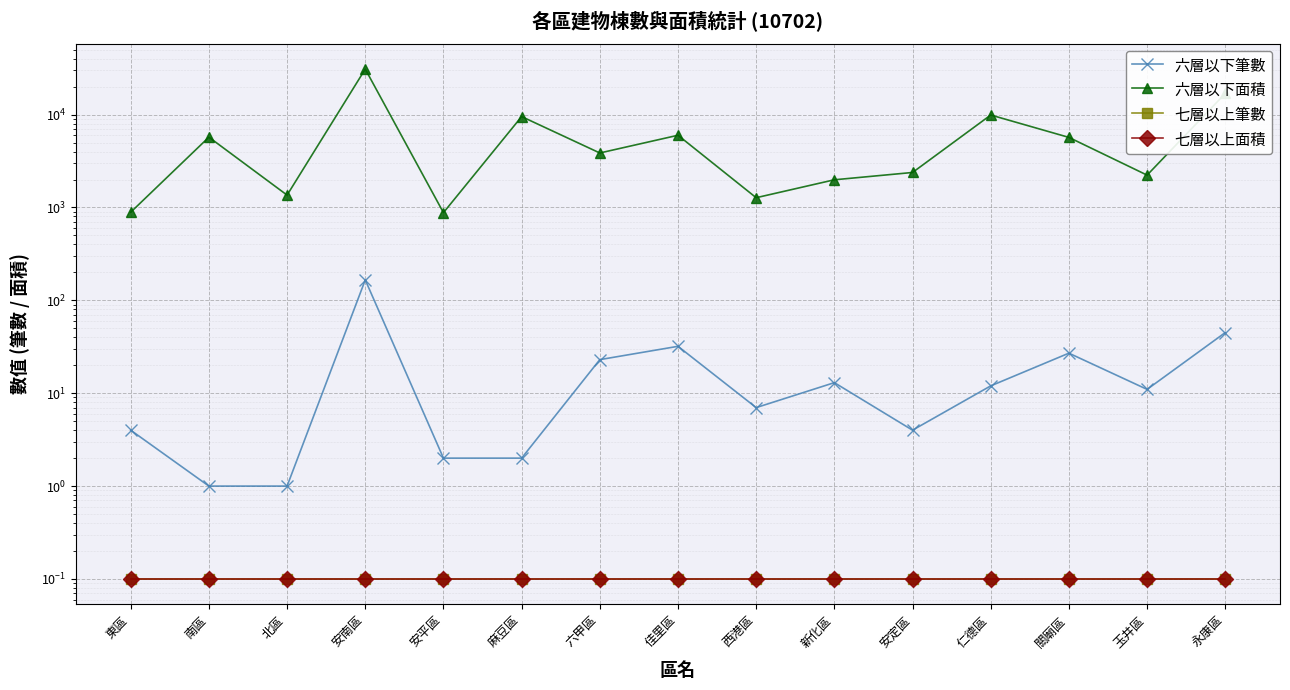

Reading left to right, extract all data points from this chart.

六層以下筆數: 4.0	1.0	1.0	166.0	2.0	2.0	23.0	32.0	7.0	13.0	4.0	12.0	27.0	11.0	45.0
六層以下面積: 889.0	5716.8	1359.2	30913.4	879.8	9523.0	3862.5	5994.6	1274.4	1987.4	2382.4	9900.4	5684.5	2230.5	16900.7
七層以上筆數: 0.1	0.1	0.1	0.1	0.1	0.1	0.1	0.1	0.1	0.1	0.1	0.1	0.1	0.1	0.1
七層以上面積: 0.1	0.1	0.1	0.1	0.1	0.1	0.1	0.1	0.1	0.1	0.1	0.1	0.1	0.1	0.1